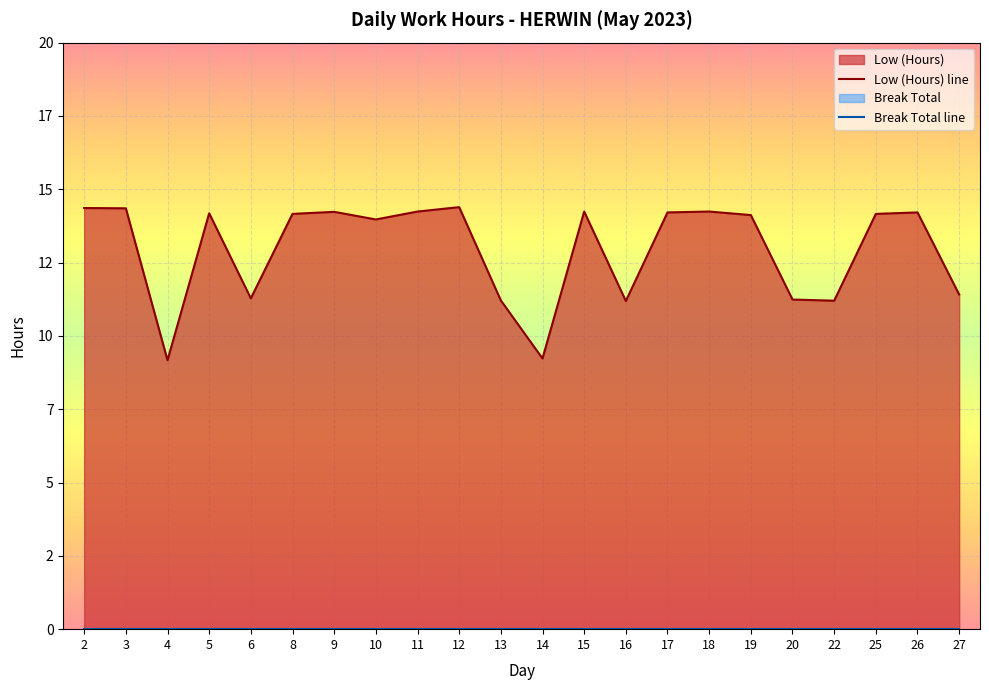

What is the highest value of the Low (Hours) line series?

14.4